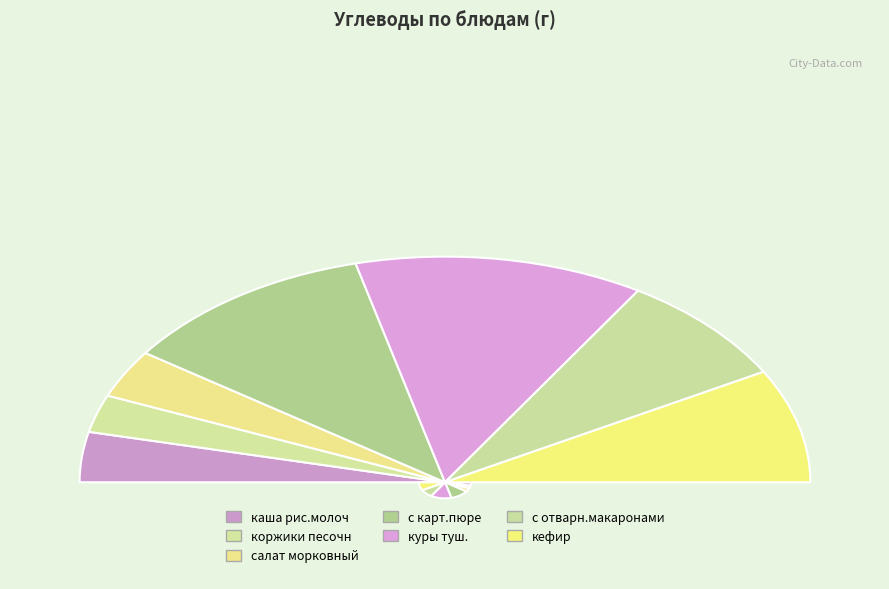

Combined, do кефир and каша рис.молоч account for over 50%?

No